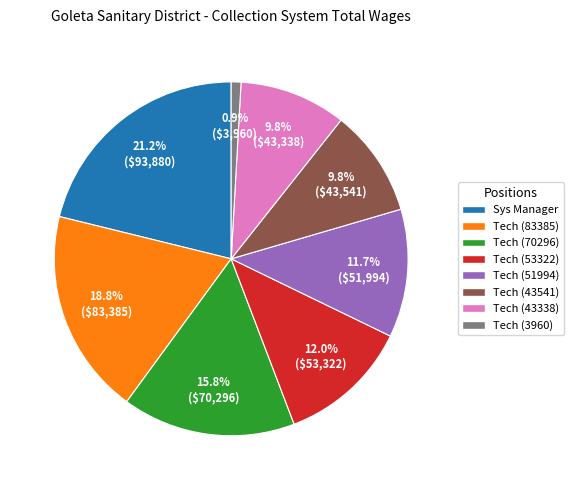

Does Tech (83385) represent more than half of the total?

No